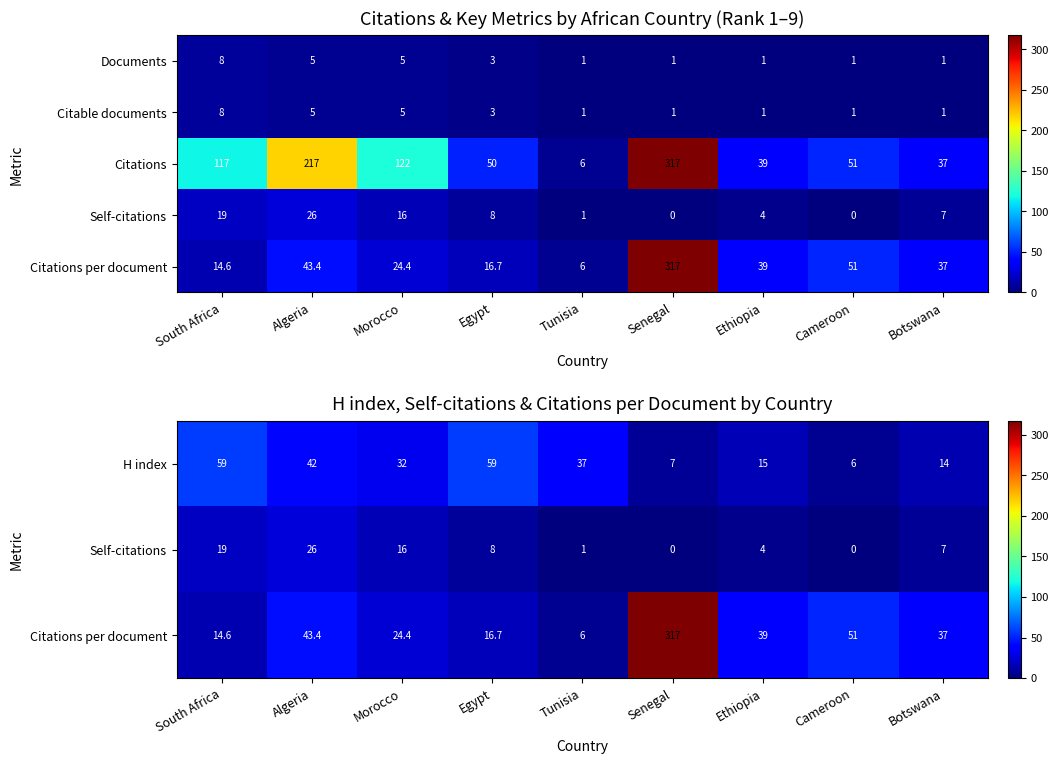

Is it true that H index equals 59.0 at Egypt?

True